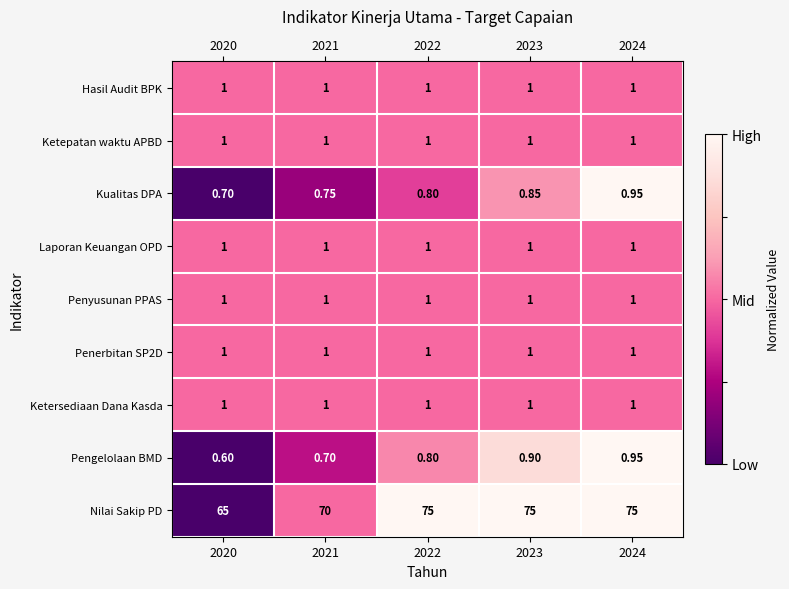

Which series has the largest total across all categories?

Nilai Sakip PD